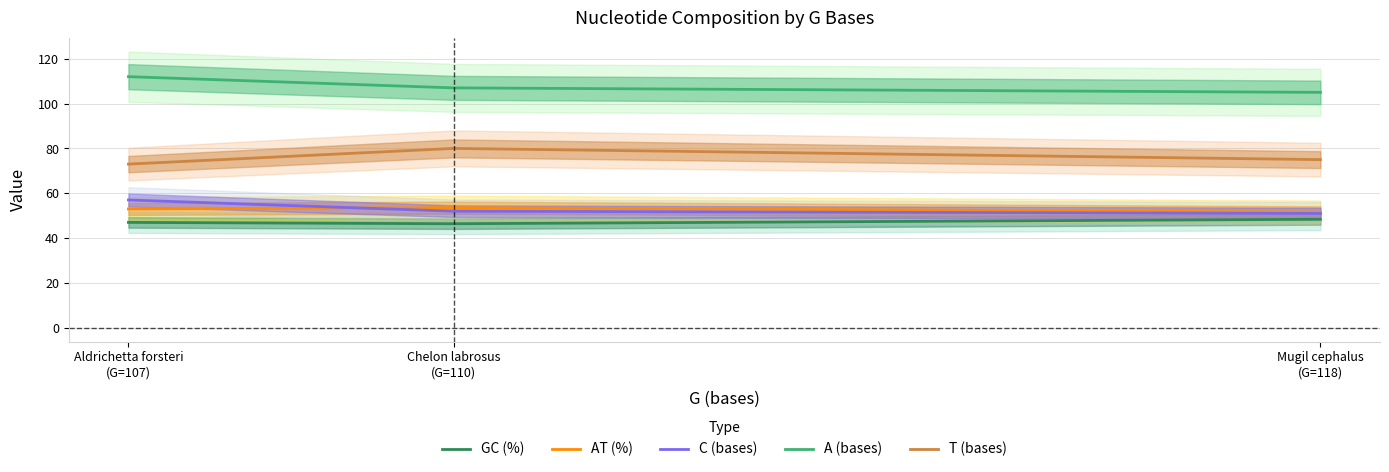

Reading left to right, what are all the values shown in this chart?

GC (%): 47.0	46.4	48.4
AT (%): 53.0	53.6	51.6
C (bases): 57.0	52.0	51.0
A (bases): 112.0	107.0	105.0
T (bases): 73.0	80.0	75.0